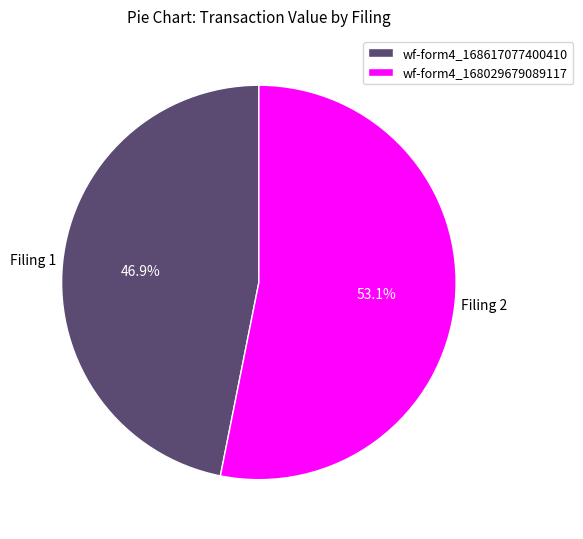

Rank the categories by value from highest to lowest.

wf-form4_168029679089117, wf-form4_168617077400410